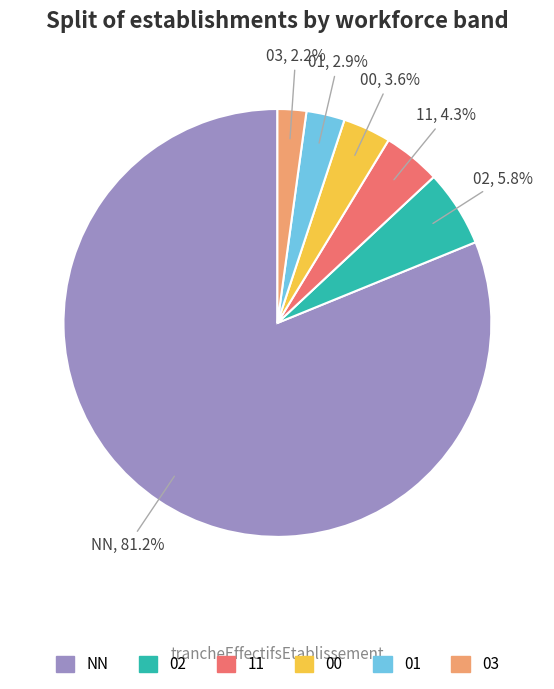

To the nearest percent, what is the combined percentage of 02 and 11?

10%